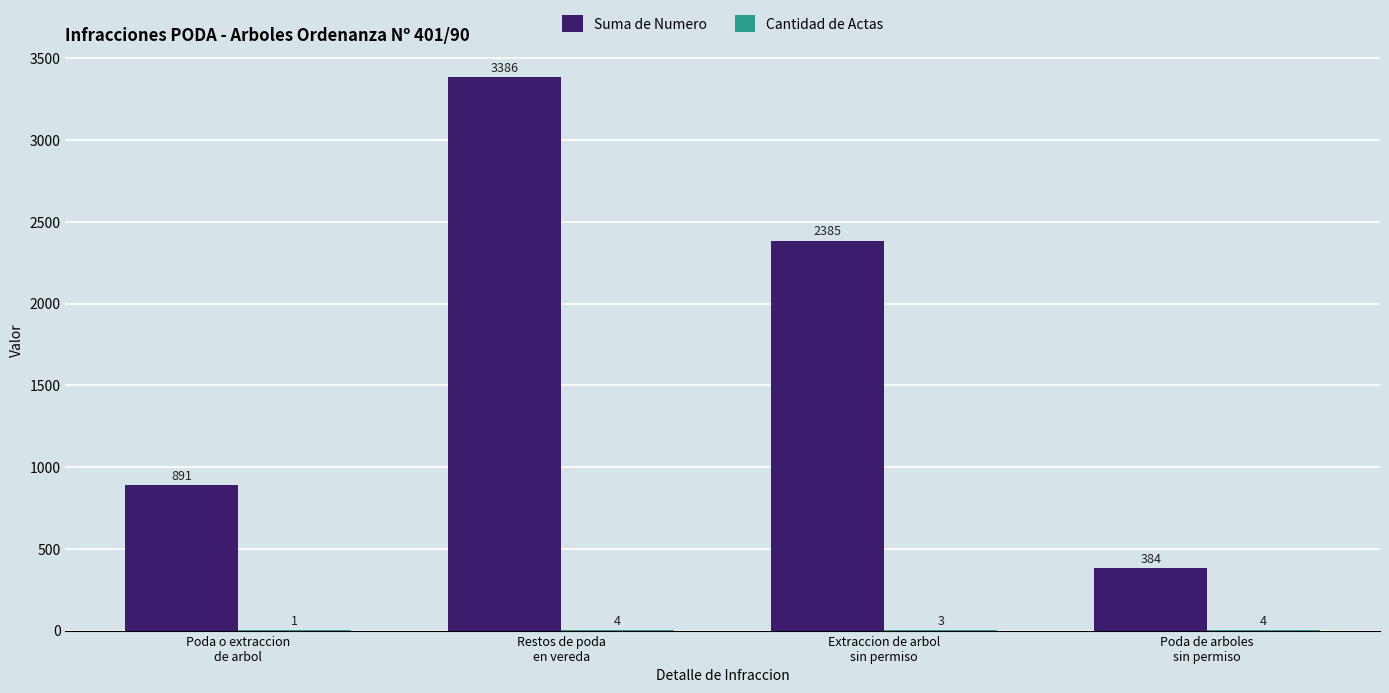

Which series has the largest total across all categories?

Suma de Numero